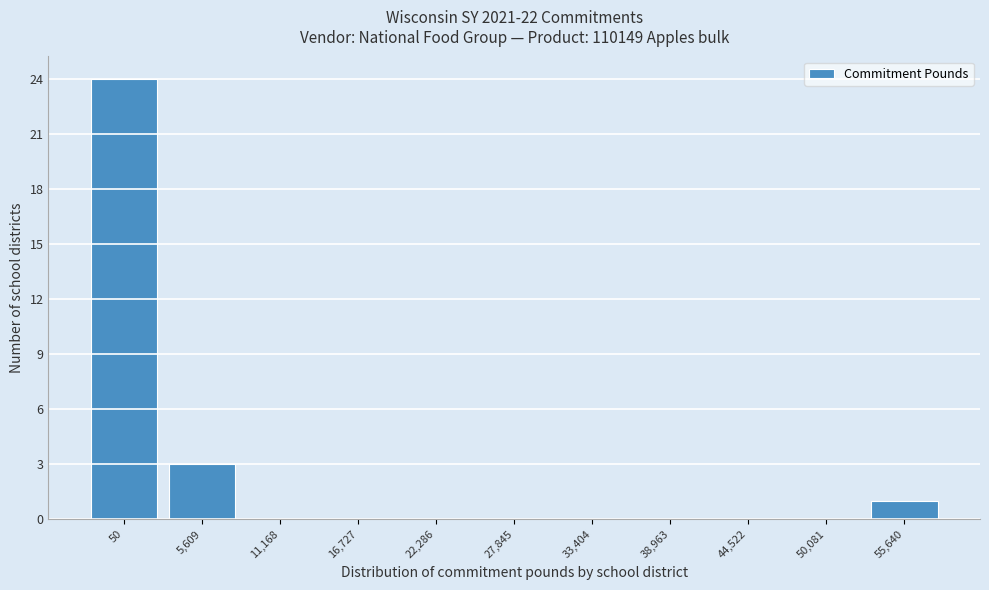

Reading right to left, list all the values displayed in this chart.

55,640=1	50,081=0	44,522=0	38,963=0	33,404=0	27,845=0	22,286=0	16,727=0	11,168=0	5,609=3	50=24